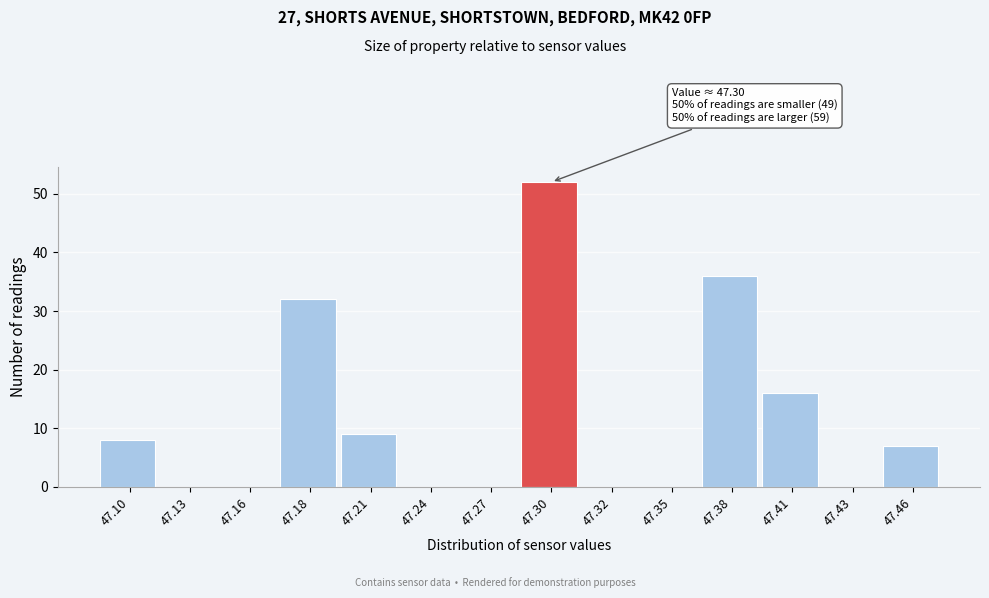

Reading left to right, transcribe all the data shown in this chart.

47.10=8	47.13=0	47.16=0	47.18=32	47.21=9	47.24=0	47.27=0	47.30=52	47.32=0	47.35=0	47.38=36	47.41=16	47.43=0	47.46=7